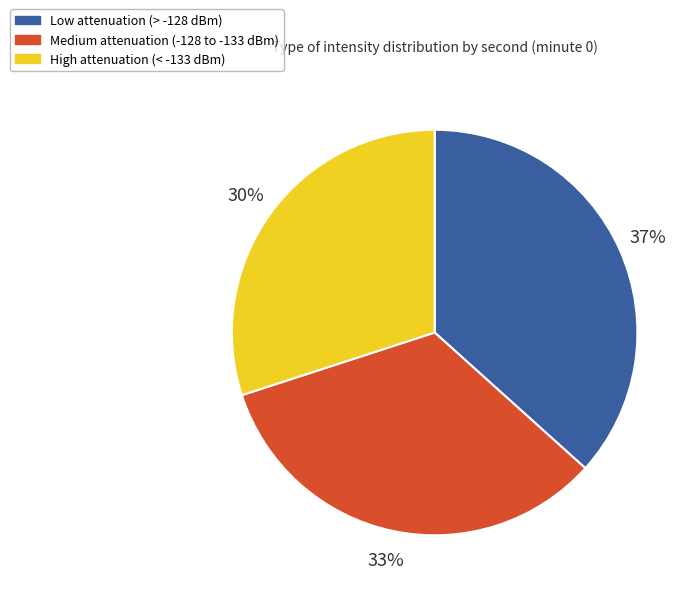

Does any single category account for the majority?

No